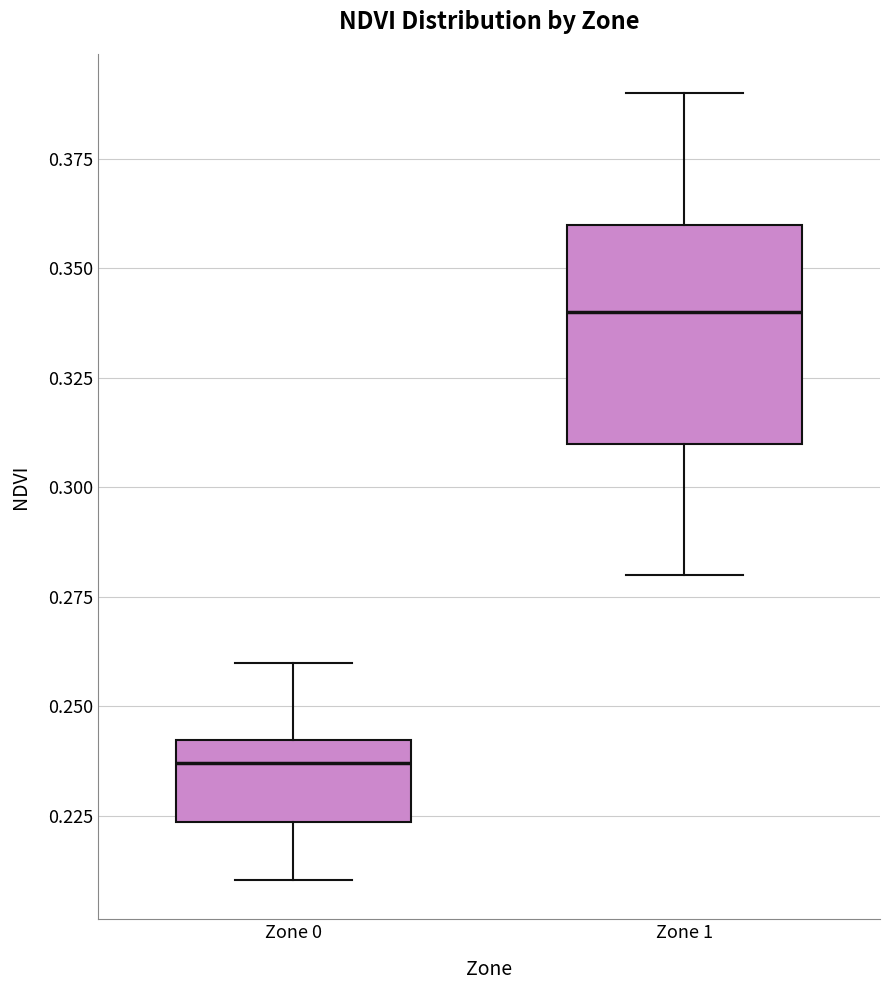

Which box has the lowest median line?

Zone 0